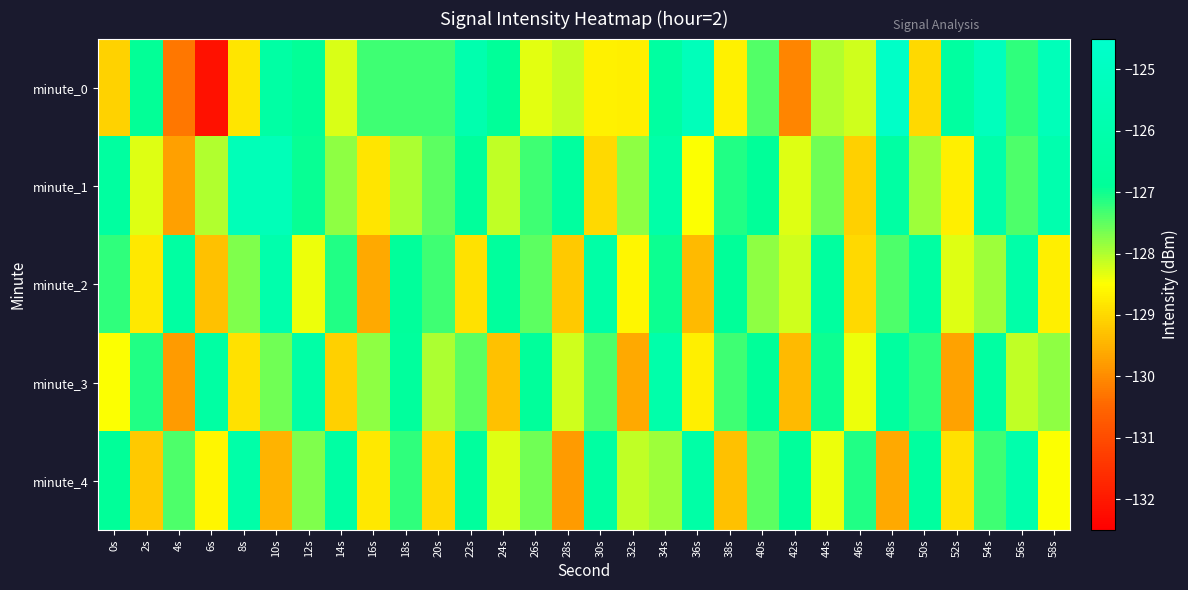

Reading left to right, transcribe all the data shown in this chart.

minute_0: 0s=-129.1	2s=-126.9	4s=-130.3	6s=-132.1	8s=-128.8	10s=-126.4	12s=-126.9	14s=-128.3	16s=-127.3	18s=-127.3	20s=-127.3	22s=-125.9	24s=-126.9	26s=-128.3	28s=-128.1	30s=-128.7	32s=-128.7	34s=-126.5	36s=-125.4	38s=-128.7	40s=-127.4	42s=-130.1	44s=-128.0	46s=-128.2	48s=-124.7	50s=-129.0	52s=-126.5	54s=-125.3	56s=-127.2	58s=-125.4
minute_1: 0s=-126.6	2s=-128.3	4s=-129.7	6s=-128.0	8s=-125.5	10s=-125.5	12s=-127.0	14s=-127.8	16s=-128.8	18s=-128.0	20s=-127.5	22s=-126.8	24s=-128.1	26s=-127.3	28s=-126.6	30s=-129.0	32s=-127.8	34s=-126.2	36s=-128.5	38s=-127.1	40s=-126.9	42s=-128.3	44s=-127.6	46s=-129.1	48s=-126.4	50s=-127.9	52s=-128.7	54s=-126.1	56s=-127.4	58s=-125.9
minute_2: 0s=-127.2	2s=-128.8	4s=-126.5	6s=-129.3	8s=-127.7	10s=-126.0	12s=-128.4	14s=-127.1	16s=-129.6	18s=-126.8	20s=-127.3	22s=-128.9	24s=-126.7	26s=-127.5	28s=-129.2	30s=-126.3	32s=-128.6	34s=-127.0	36s=-129.4	38s=-126.9	40s=-127.8	42s=-128.2	44s=-126.6	46s=-129.0	48s=-127.4	50s=-126.5	52s=-128.3	54s=-127.9	56s=-126.2	58s=-128.7
minute_3: 0s=-128.5	2s=-127.1	4s=-129.8	6s=-126.4	8s=-128.9	10s=-127.6	12s=-126.3	14s=-129.1	16s=-127.8	18s=-126.7	20s=-128.0	22s=-127.5	24s=-129.3	26s=-126.8	28s=-128.2	30s=-127.4	32s=-129.6	34s=-126.1	36s=-128.7	38s=-127.3	40s=-126.9	42s=-129.4	44s=-127.0	46s=-128.4	48s=-126.6	50s=-127.2	52s=-129.7	54s=-126.5	56s=-128.1	58s=-127.8
minute_4: 0s=-126.9	2s=-129.2	4s=-127.4	6s=-128.6	8s=-126.2	10s=-129.5	12s=-127.7	14s=-126.4	16s=-128.8	18s=-127.2	20s=-129.0	22s=-126.7	24s=-128.3	26s=-127.6	28s=-129.8	30s=-126.5	32s=-128.1	34s=-127.9	36s=-126.3	38s=-129.3	40s=-127.5	42s=-126.8	44s=-128.4	46s=-127.1	48s=-129.6	50s=-126.6	52s=-128.9	54s=-127.3	56s=-126.0	58s=-128.5